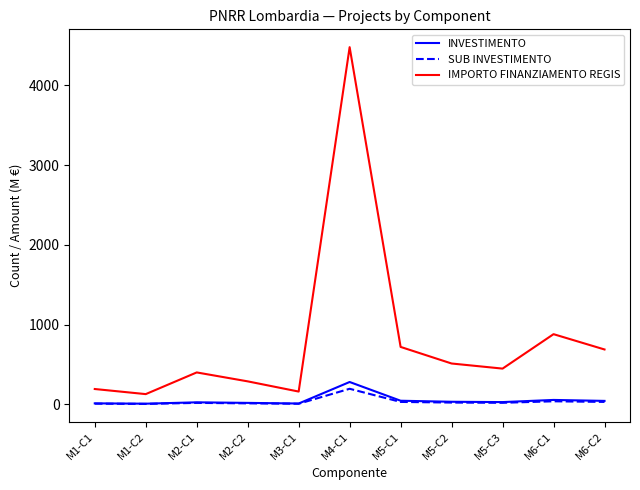

Which series changed the most between M3-C1 and M5-C3?

IMPORTO FINANZIAMENTO REGIS